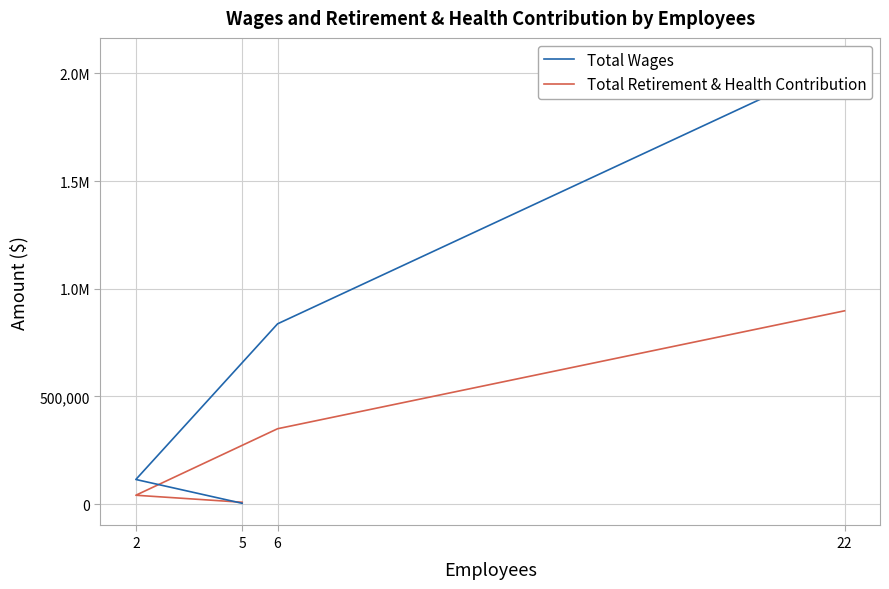

At which category is the sum across all series the highest?

22